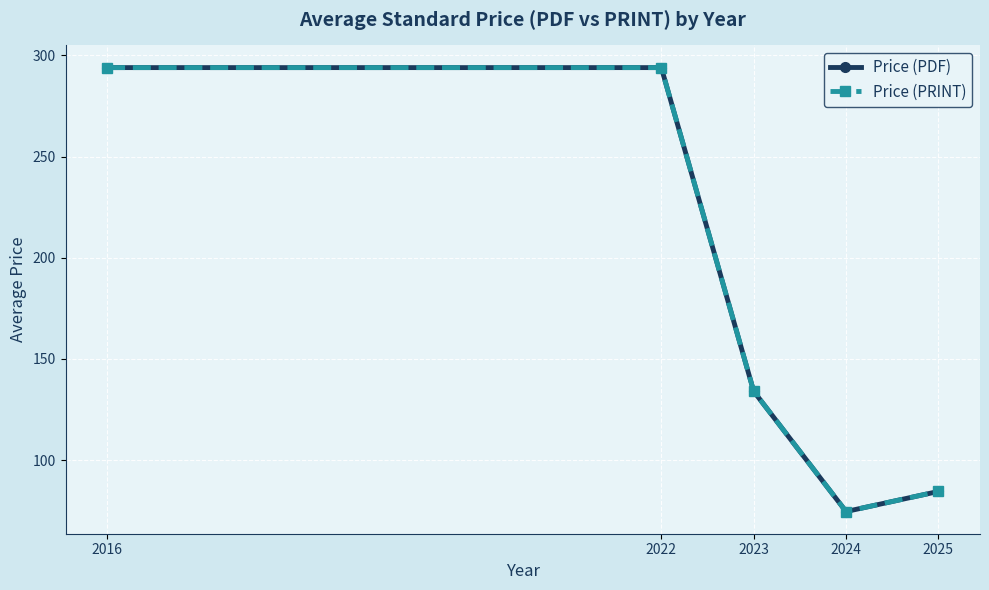

Reading left to right, extract all data points from this chart.

Price (PDF): 294.0	294.0	134.0	74.6	84.5
Price (PRINT): 294.0	294.0	134.0	74.6	84.5